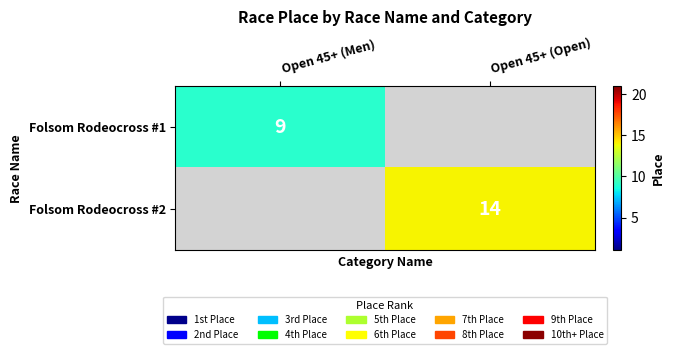

The value of Folsom Rodeocross #2 at Open 45+ (Open) is 14. True or false?

True